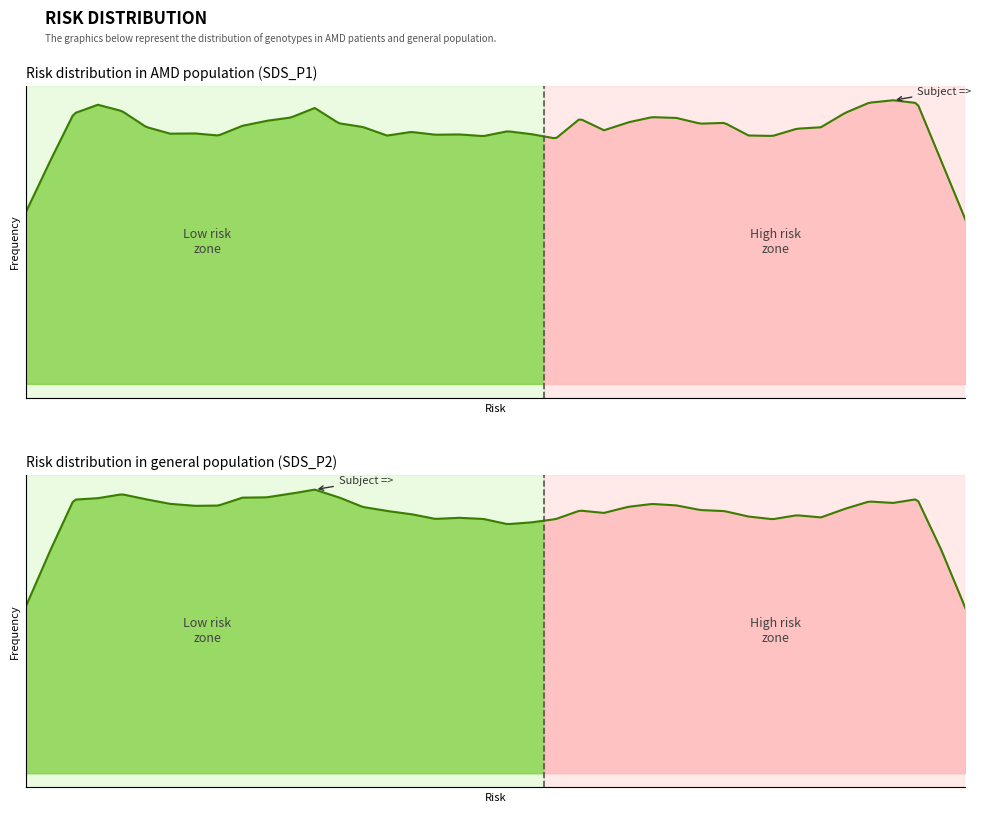

Count the number of data series in this chart.

2